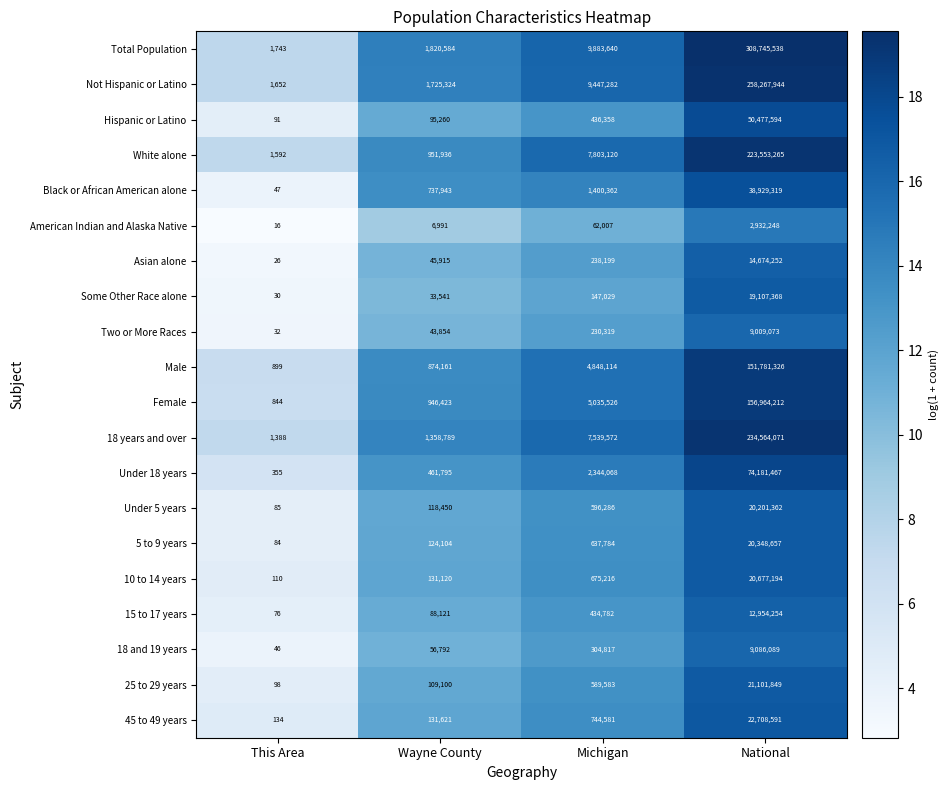

What is the highest value of the 18 years and over series?

234564071